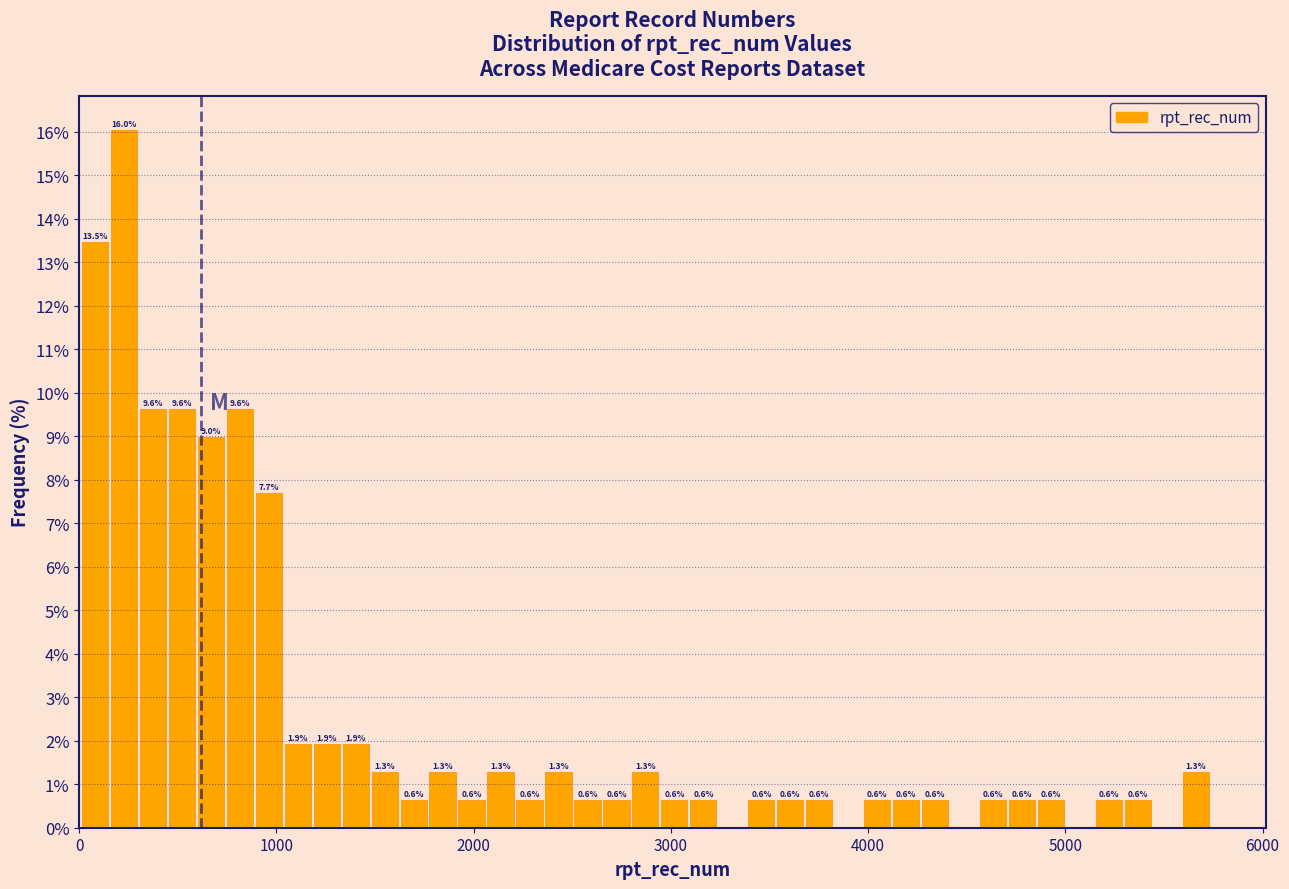

Around what value on the x-axis is the tallest bar? Give the approximate position of its centre, as read against the axis.

200